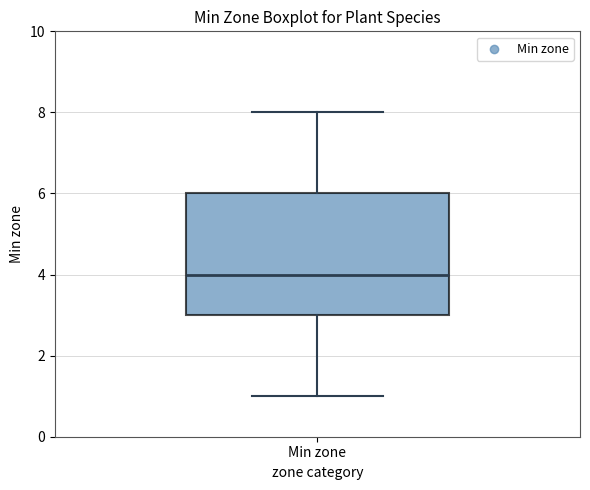

Transcribe this box plot: give where the median line is, the range the box spans, and where the two whiskers end, as read against the y-axis. The values are not printed on the chart, so give them approximately, as read against the axis.

median 4, box 3 to 6, whiskers 1 to 8